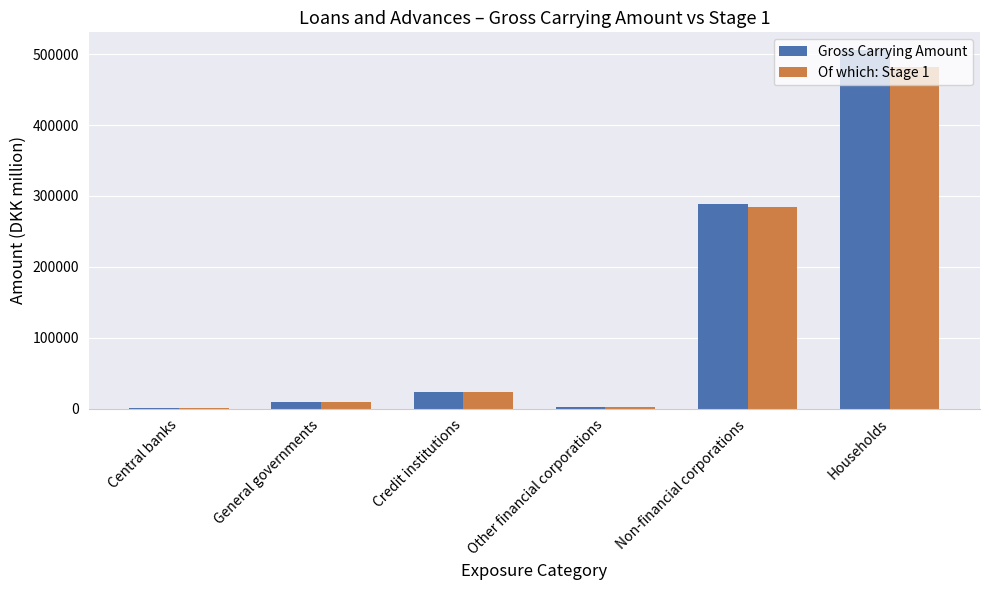

How many categories are shown in the chart?

6